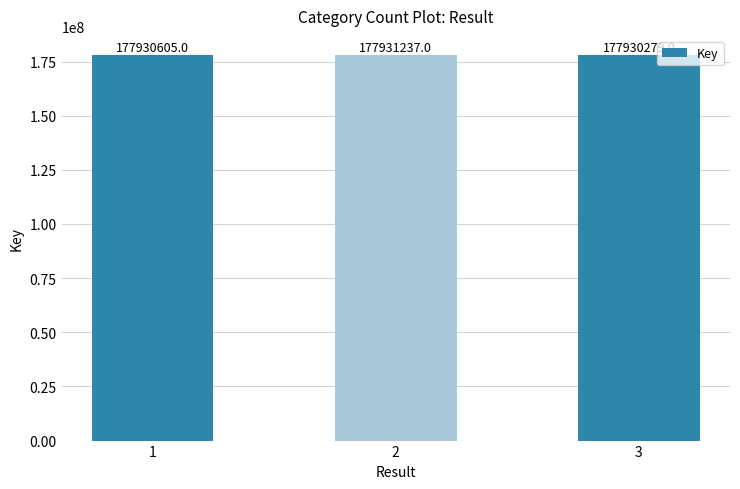

What is the change in value from 1 to 3?

-326